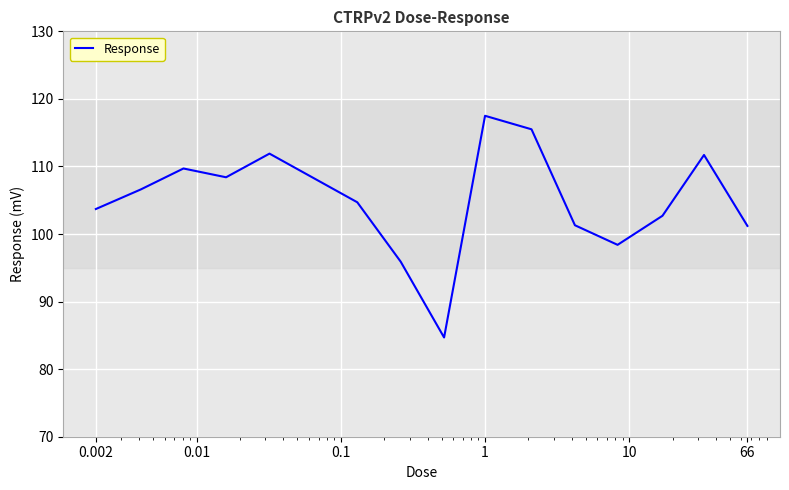

How many interior local valleys (lower than both neighbors) does the data have?

3